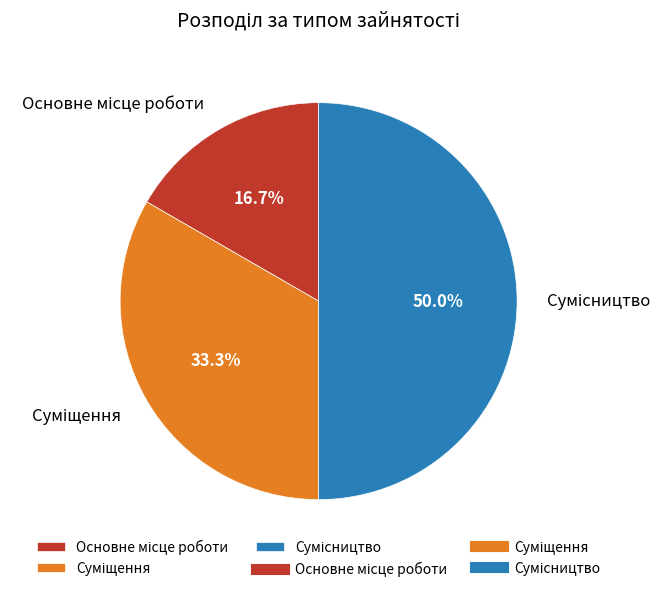

How many segments does this pie chart have?

3